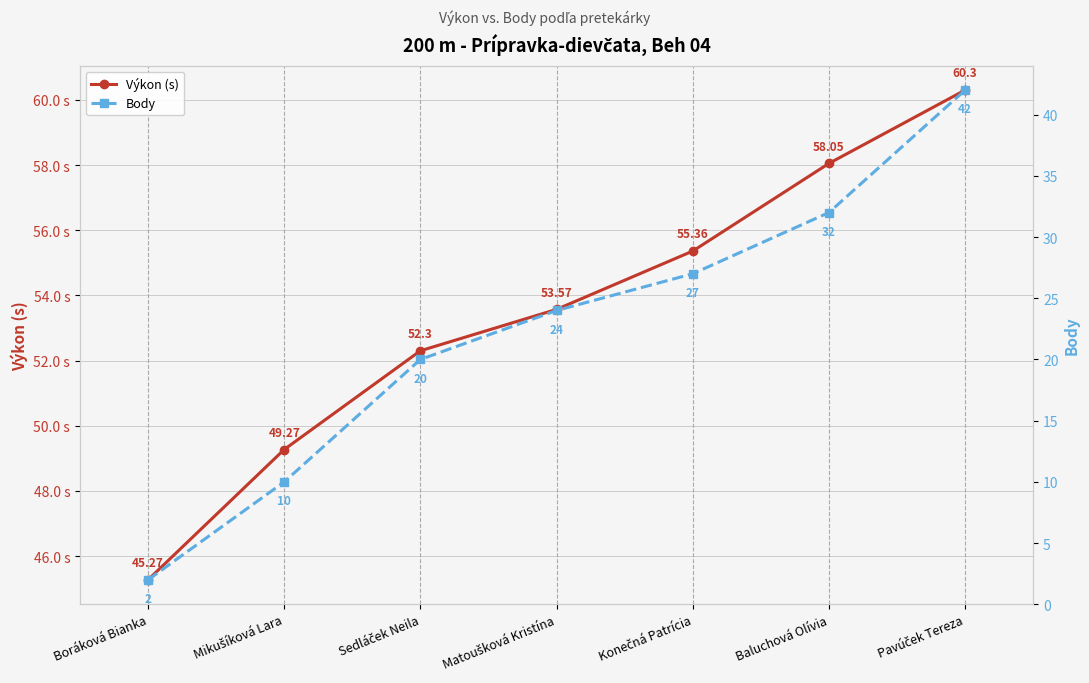

At Boráková Bianka, list the series in order from smallest to largest.

Body, Výkon (s)